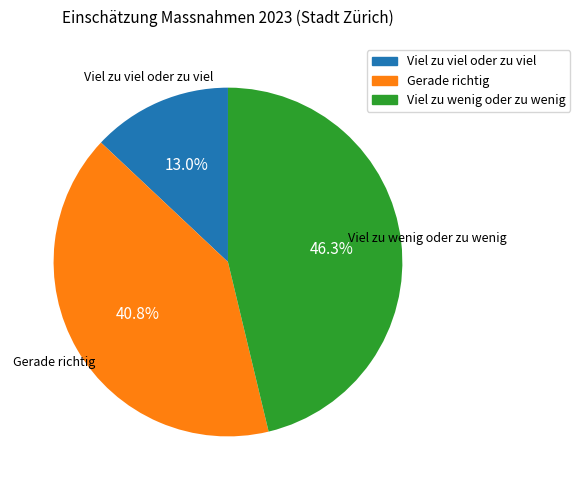

Is there any slice that represents more than half of the pie?

No